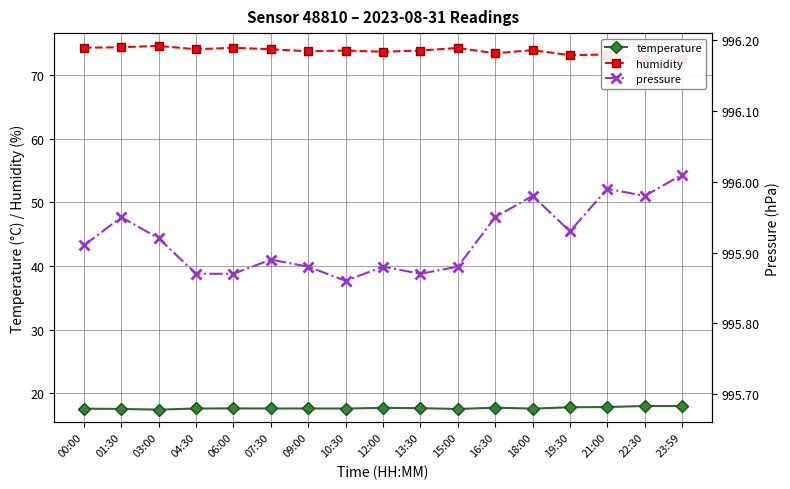

At which category does humidity reach its first local peak?

03:00